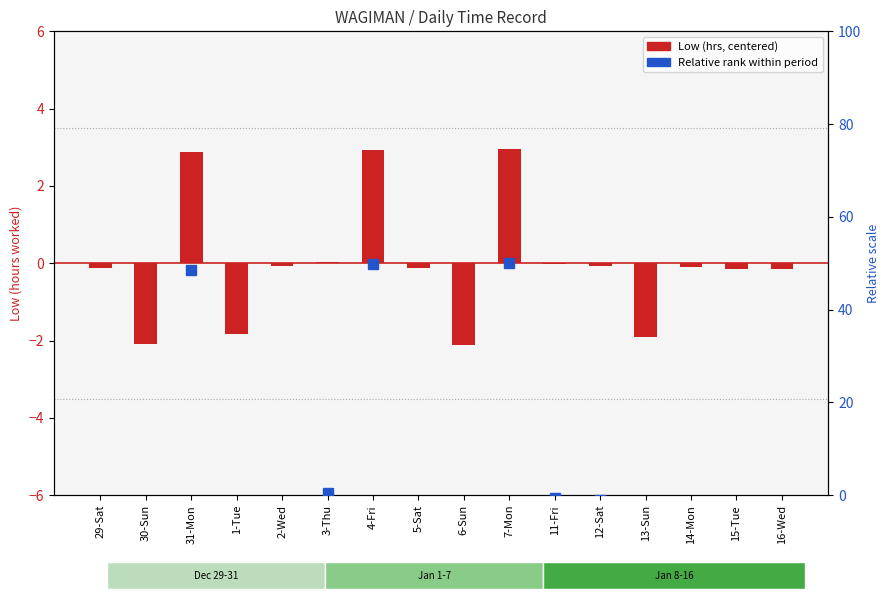

How many data points in Low (centered) are above 0?

4